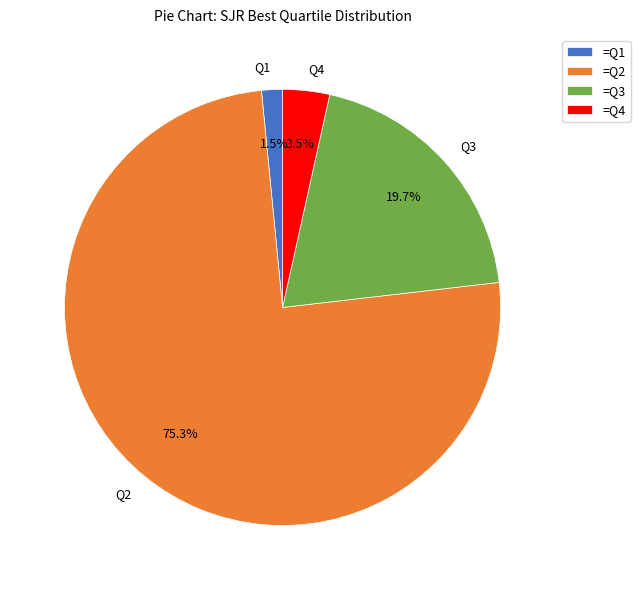

Which has a higher value, Q1 or Q2?

Q2